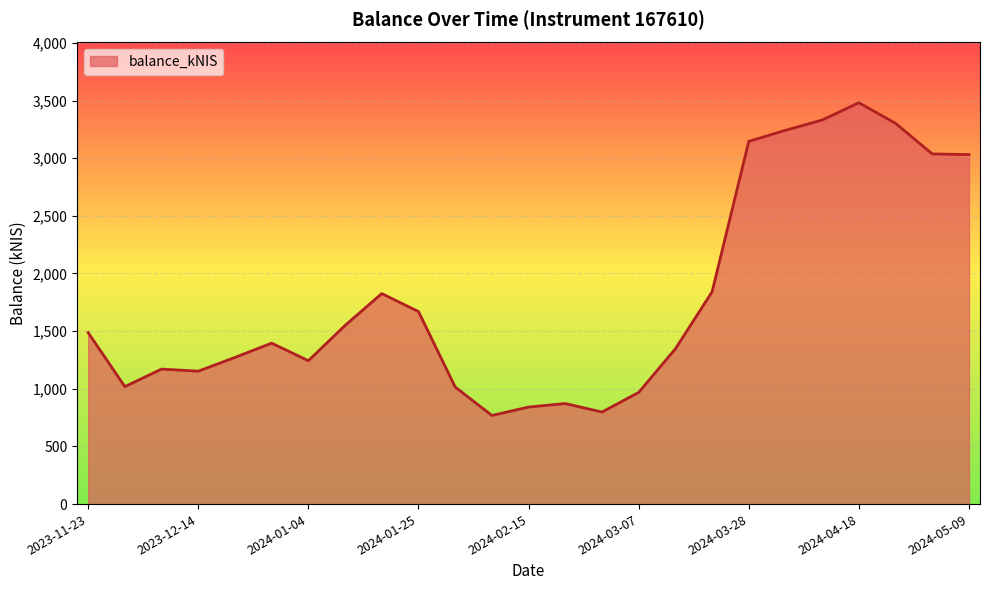

What is the difference between the maximum and minimum values?

2712.6